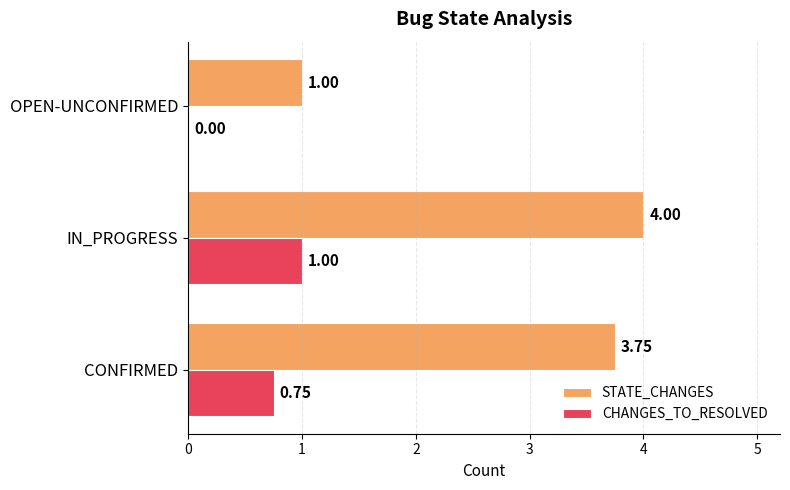

Which series has the largest total across all categories?

STATE_CHANGES